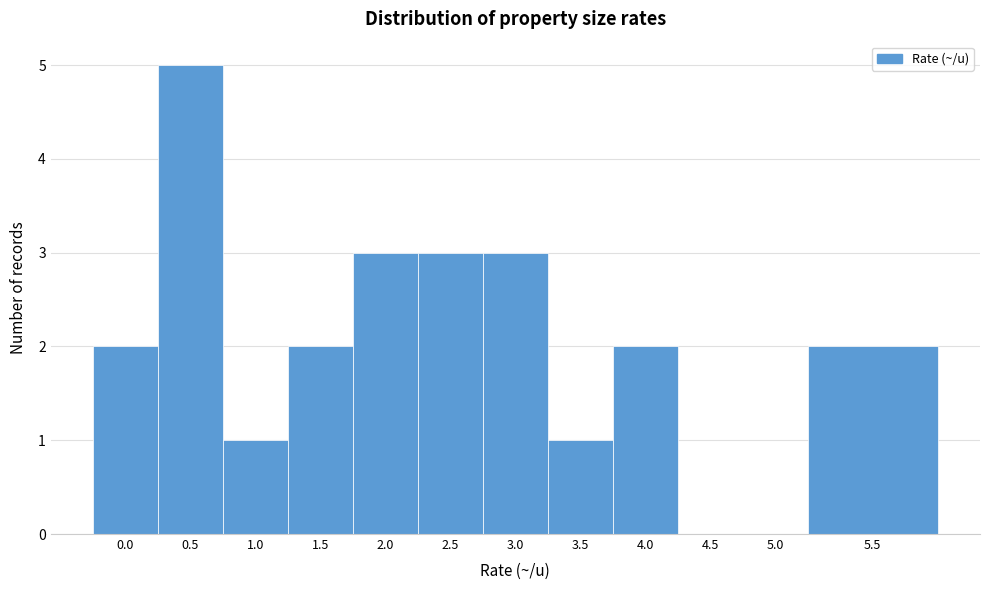

Reading right to left, extract all data points from this chart.

5.5=2	5.0=0	4.5=0	4.0=2	3.5=1	3.0=3	2.5=3	2.0=3	1.5=2	1.0=1	0.5=5	0.0=2